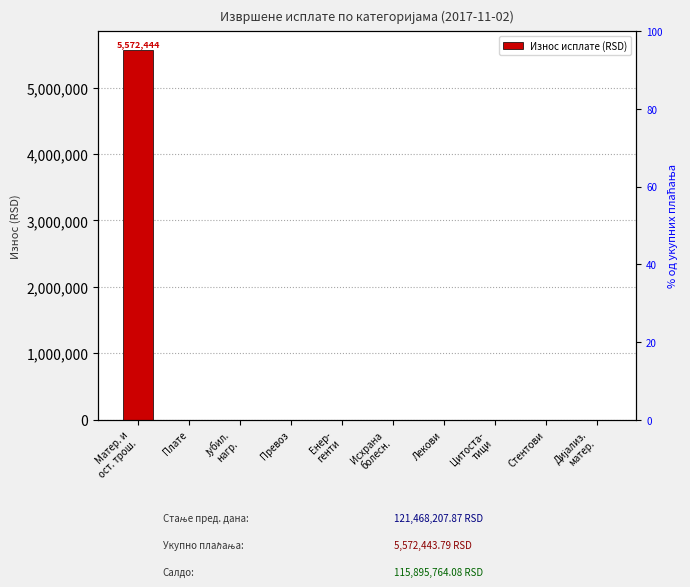

List the labels in order of value, smallest first.

Плате, Јубил.
нагр., Превоз, Енер-
генти, Исхрана
болесн., Лекови, Цитоста-
тици, Стентови, Дијализ.
матер., Матер. и
ост. трош.